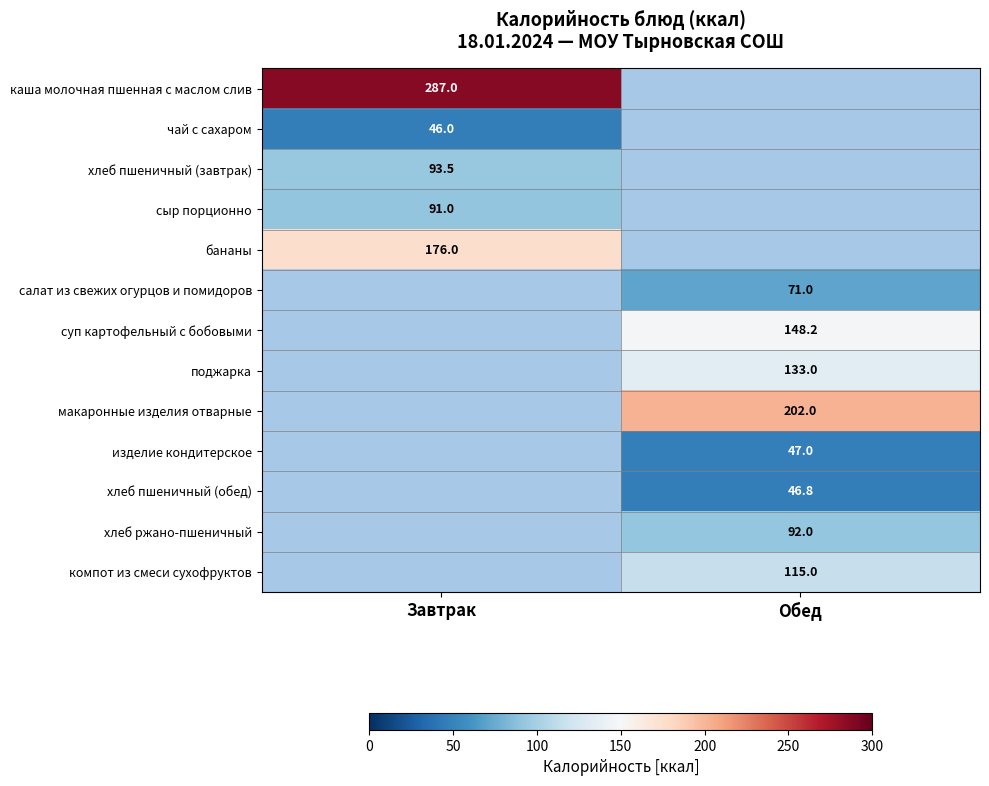

The макаронные изделия отварные series shows 202.0 at Обед. True or false?

True